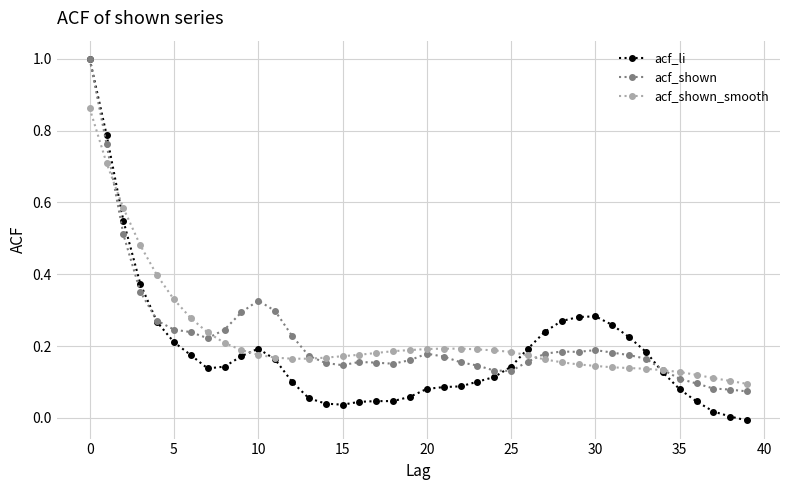

What is the greatest value displayed?

1.0